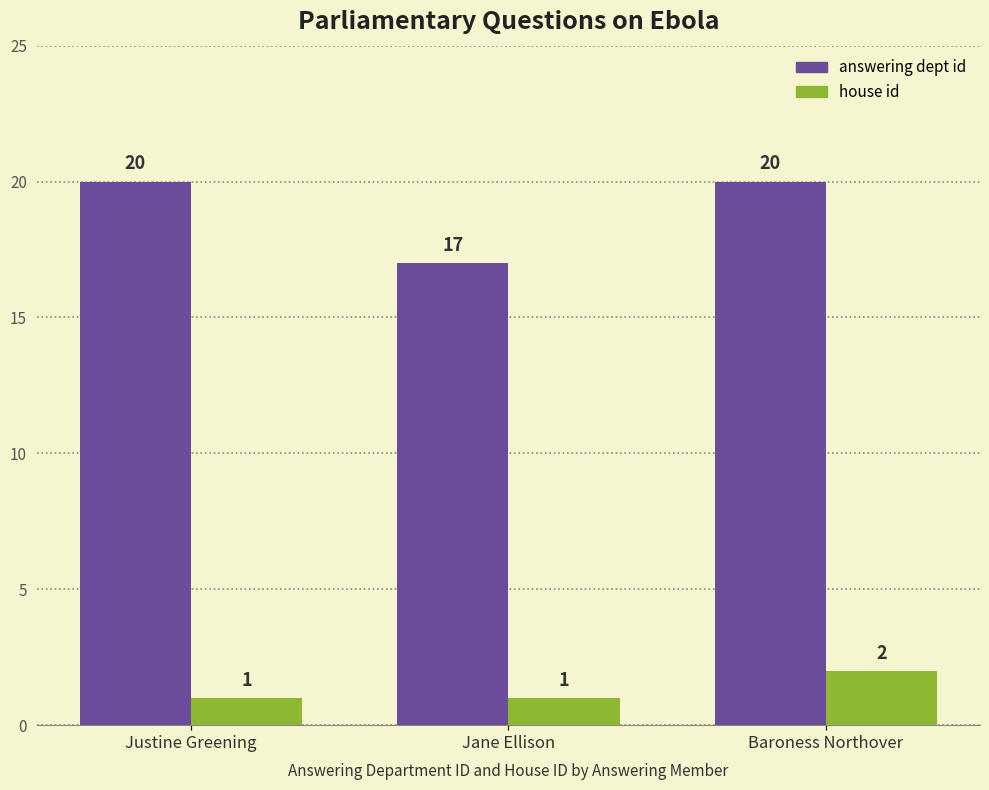

What is the maximum value shown in the chart?

20